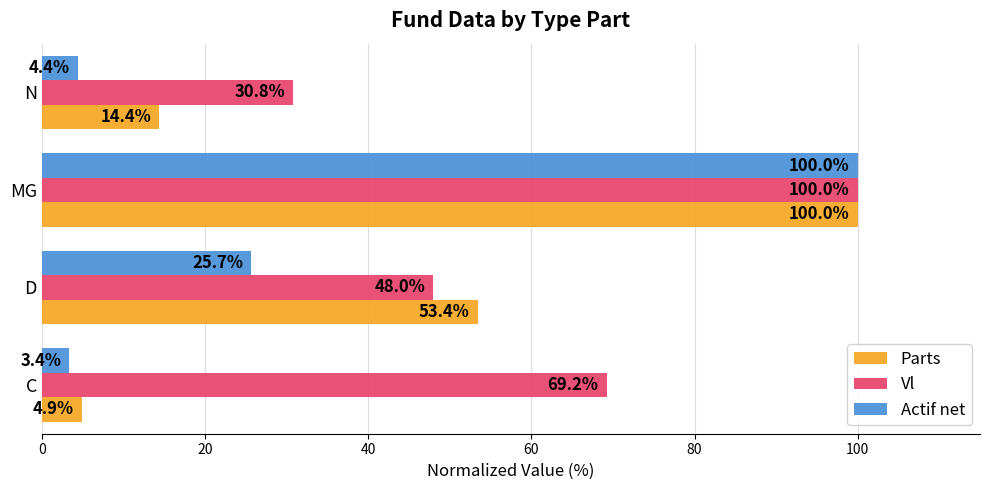

Rank the categories by Actif net value from lowest to highest.

C, N, D, MG